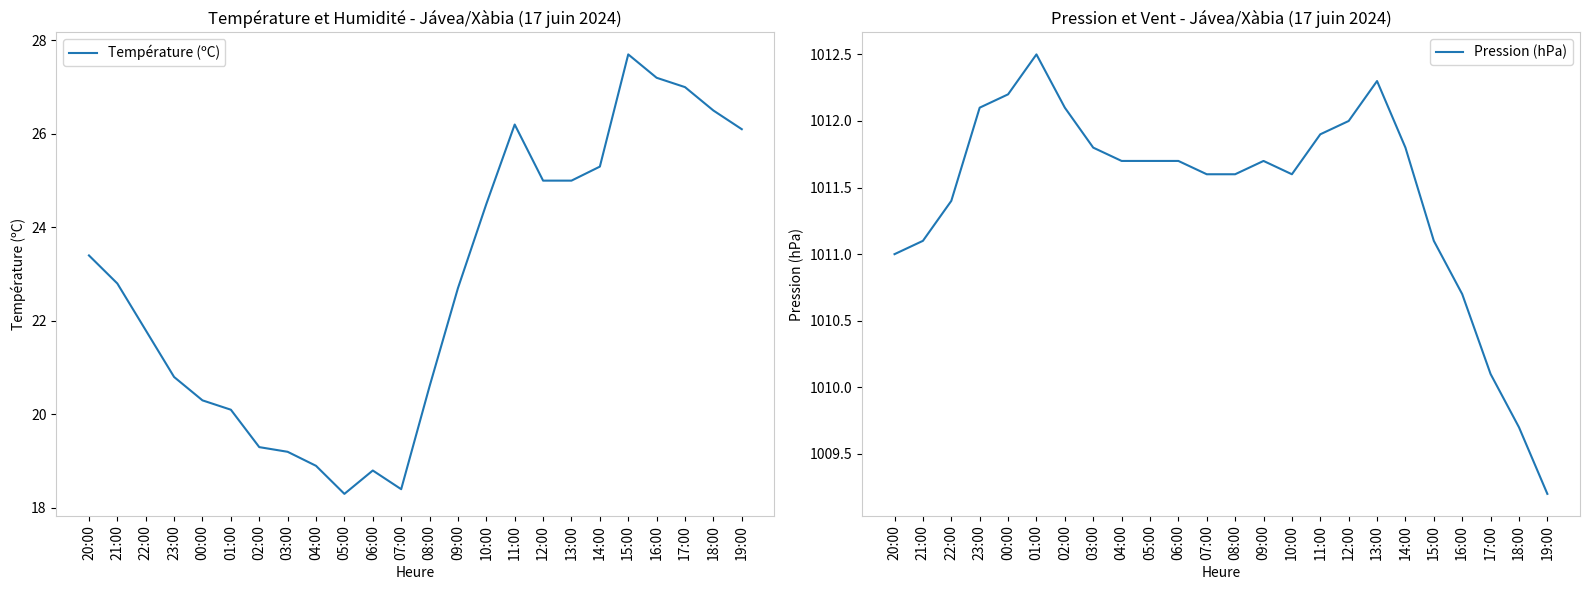

True or false: Pression (hPa) and Température (ºC) cross at least once.

False